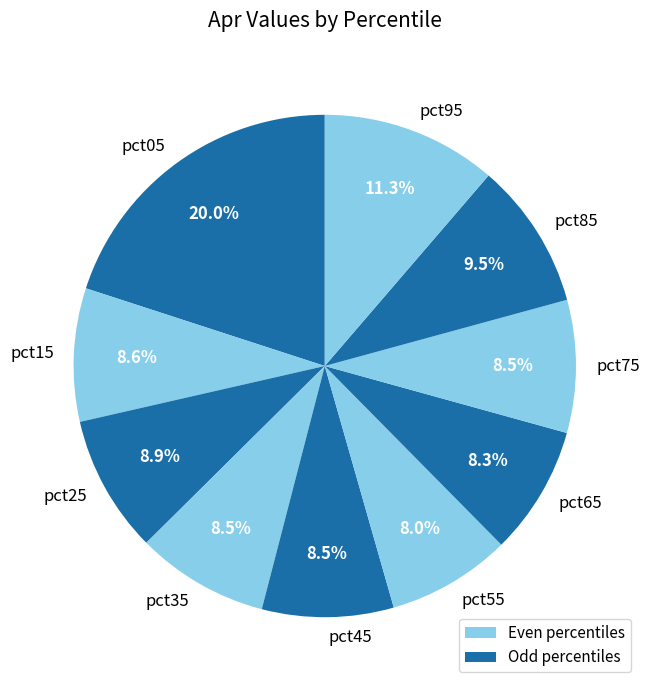

Is there any slice that represents more than half of the pie?

No